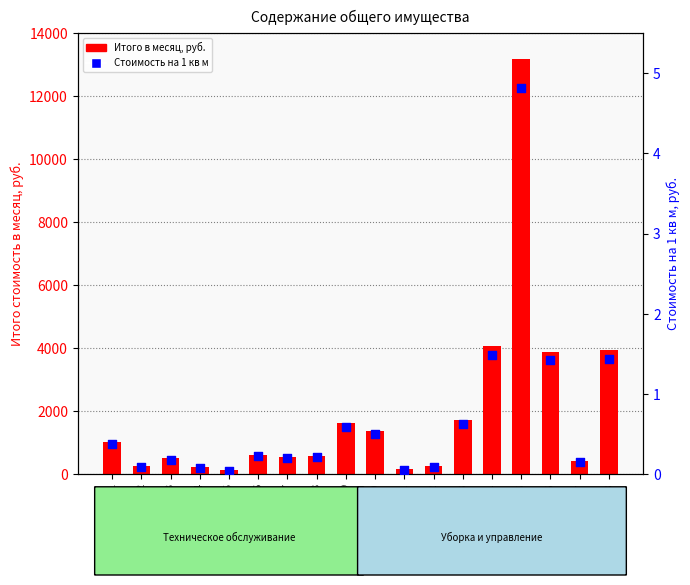

At which category is the sum across all series the highest?

15